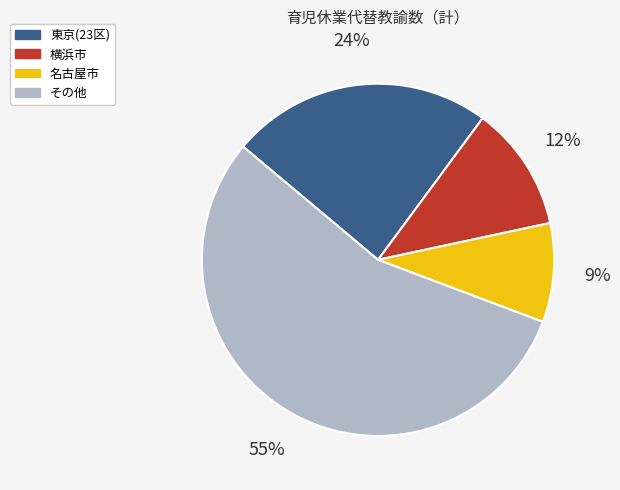

Does any single category account for the majority?

Yes